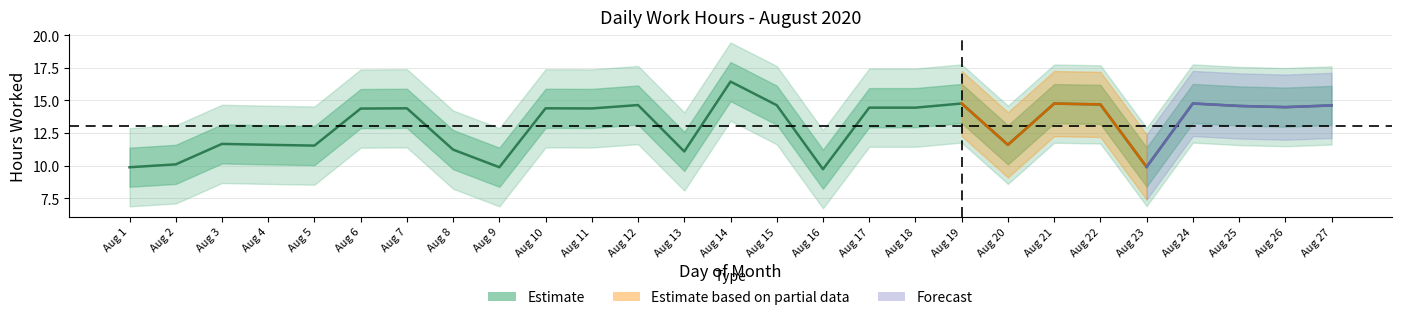

Reading left to right, list all the values displayed in this chart.

Aug 1=9.9	Aug 2=10.1	Aug 3=11.7	Aug 4=11.6	Aug 5=11.5	Aug 6=14.4	Aug 7=14.4	Aug 8=11.2	Aug 9=9.9	Aug 10=14.4	Aug 11=14.4	Aug 12=14.6	Aug 13=11.1	Aug 14=16.4	Aug 15=14.6	Aug 16=9.7	Aug 17=14.4	Aug 18=14.4	Aug 19=14.8	Aug 20=11.6	Aug 21=14.8	Aug 22=14.7	Aug 23=9.9	Aug 24=14.8	Aug 25=14.6	Aug 26=14.5	Aug 27=14.6